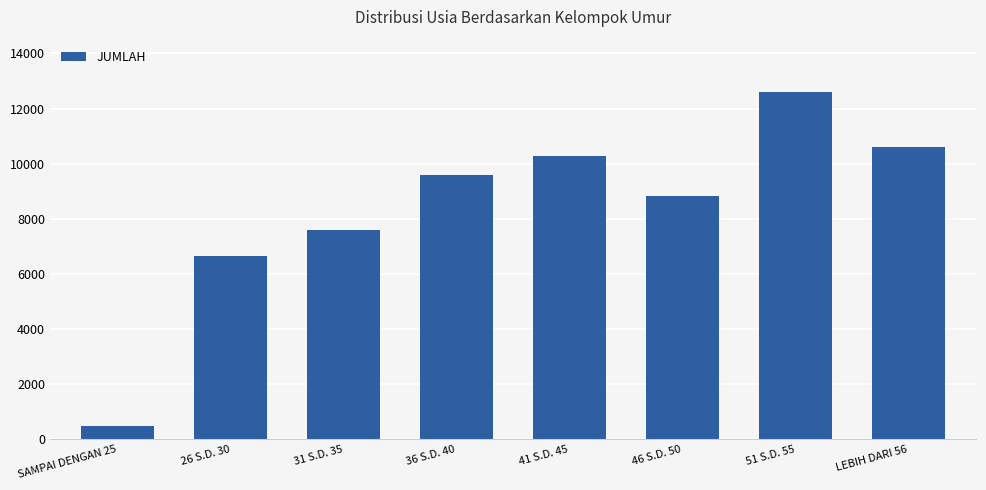

Rank the categories by value from lowest to highest.

SAMPAI DENGAN 25, 26 S.D. 30, 31 S.D. 35, 46 S.D. 50, 36 S.D. 40, 41 S.D. 45, LEBIH DARI 56, 51 S.D. 55